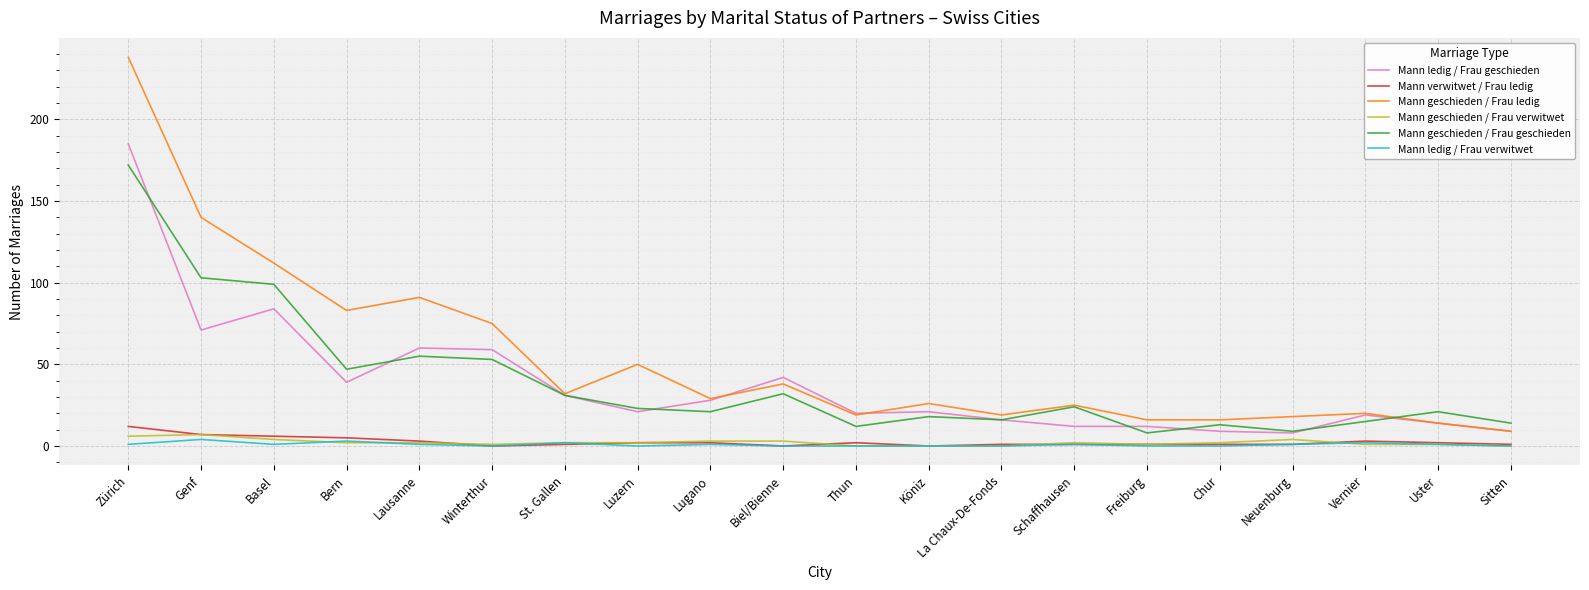

Which series changed the most between Winterthur and St. Gallen?

Mann geschieden / Frau ledig